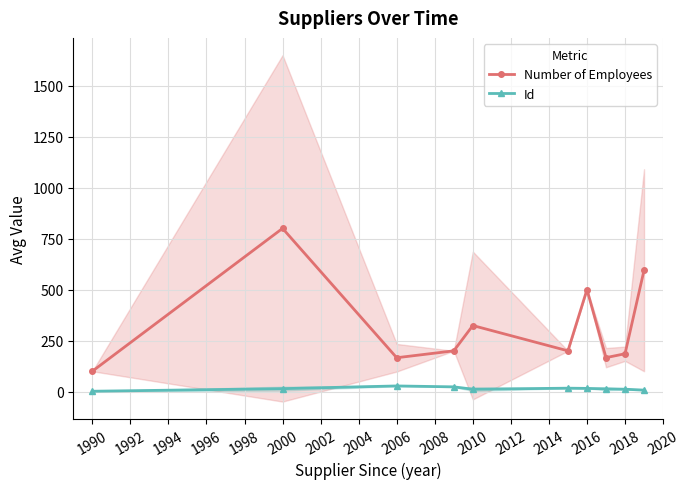

Is the value of Number of Employees at 2006 greater than the value of Id at 2006?

Yes